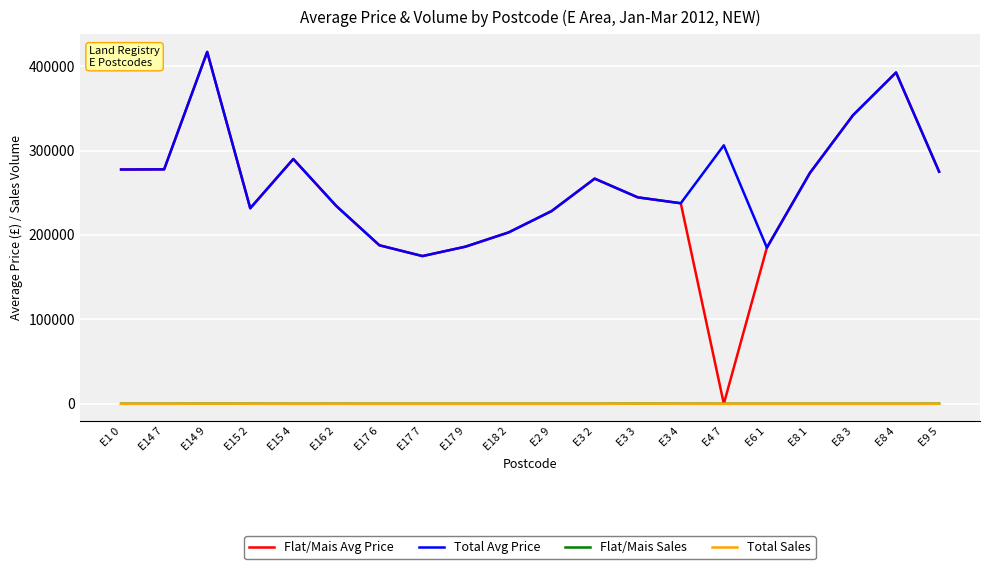

What position from the left is E16 2?

6